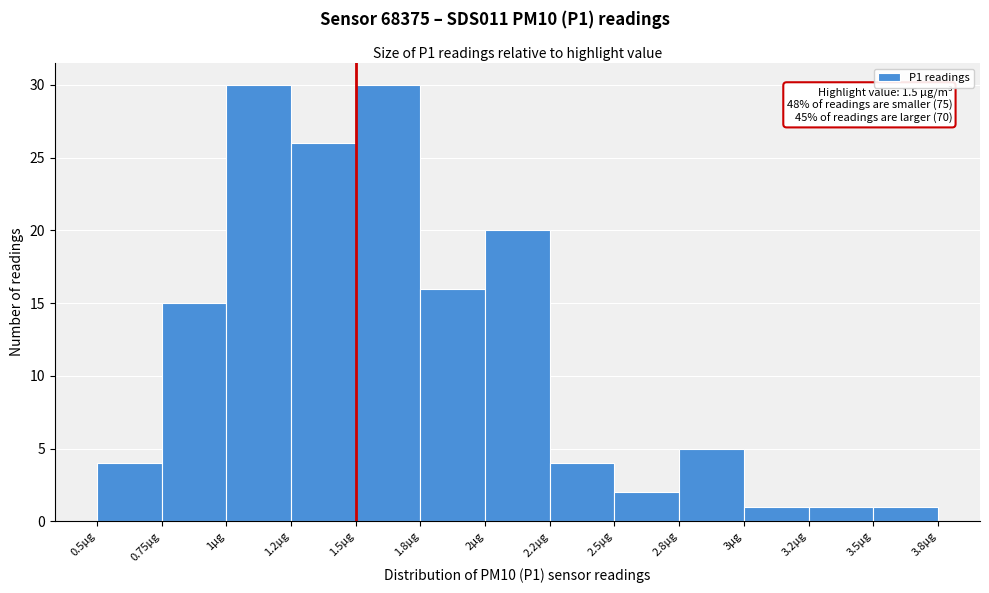

Reading left to right, transcribe all the data shown in this chart.

0.5µg=4	0.75µg=15	1µg=30	1.2µg=26	1.5µg=30	1.8µg=16	2µg=20	2.2µg=4	2.5µg=2	2.8µg=5	3µg=1	3.2µg=1	3.5µg=1